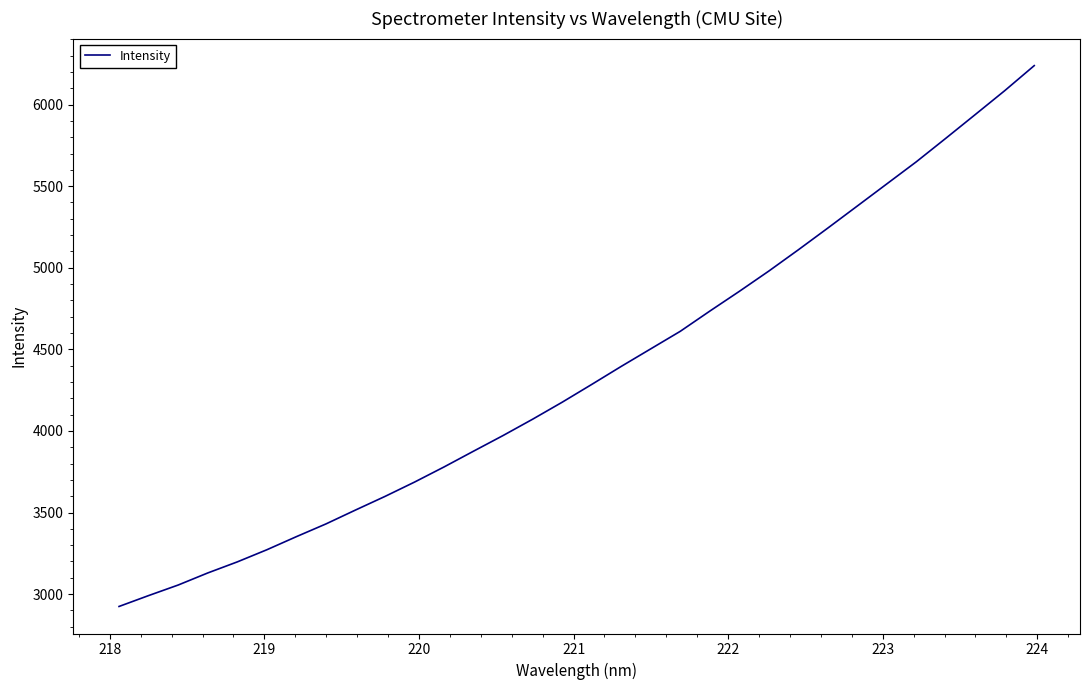

What is the minimum value shown in the chart?

2924.5